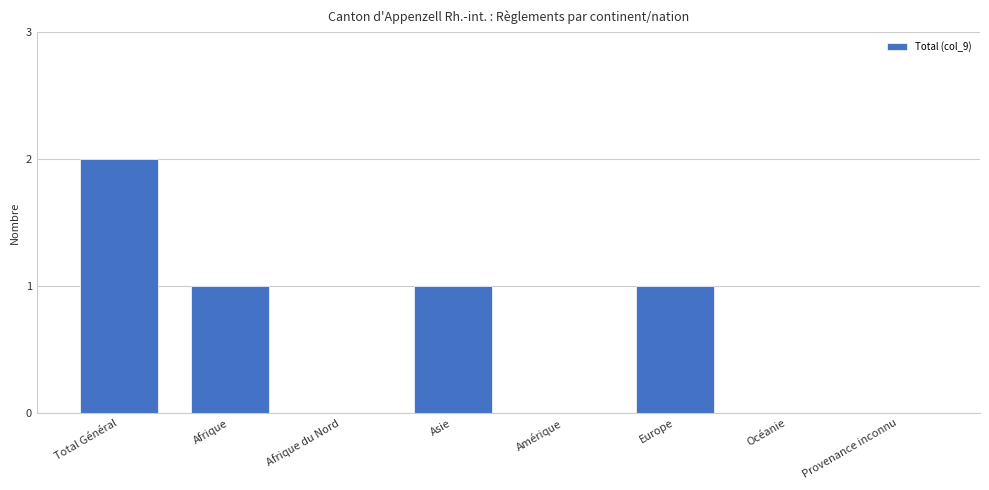

Reading left to right, extract all data points from this chart.

Total Général=2	Afrique=1	Afrique du Nord=0	Asie=1	Amérique=0	Europe=1	Océanie=0	Provenance inconnu=0